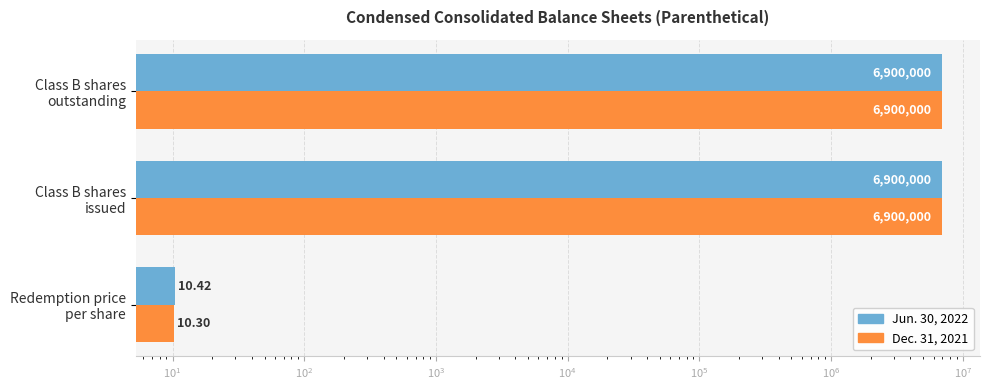

Which has a higher value, Redemption price per share or Class B shares outstanding?

Class B shares outstanding